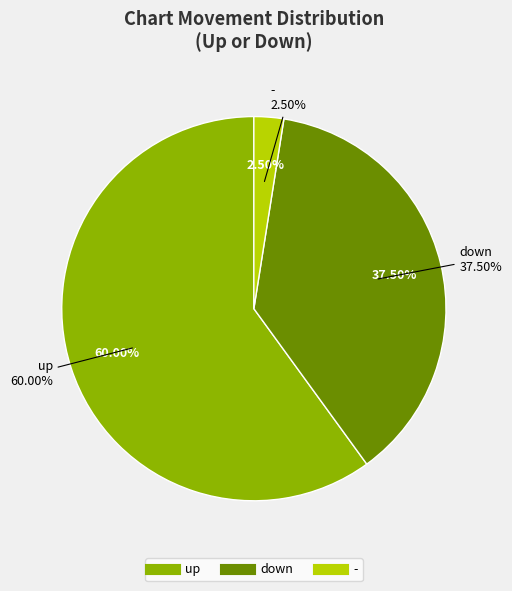

Does up account for over 50% of the chart?

Yes